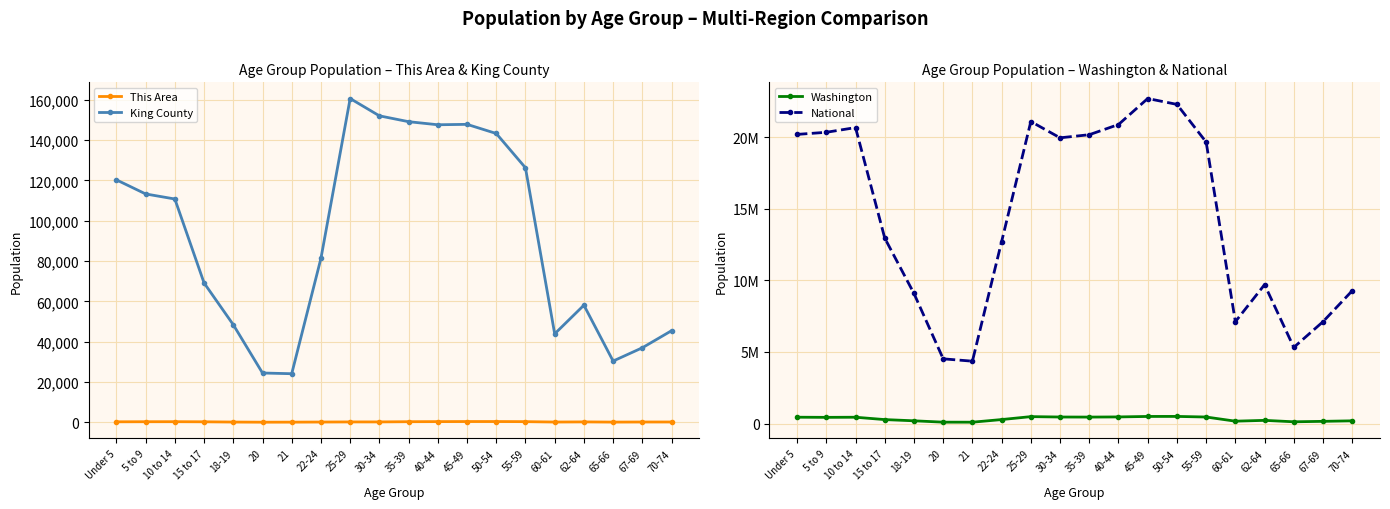

What are all the series names shown in the legend?

This Area, King County, Washington, National